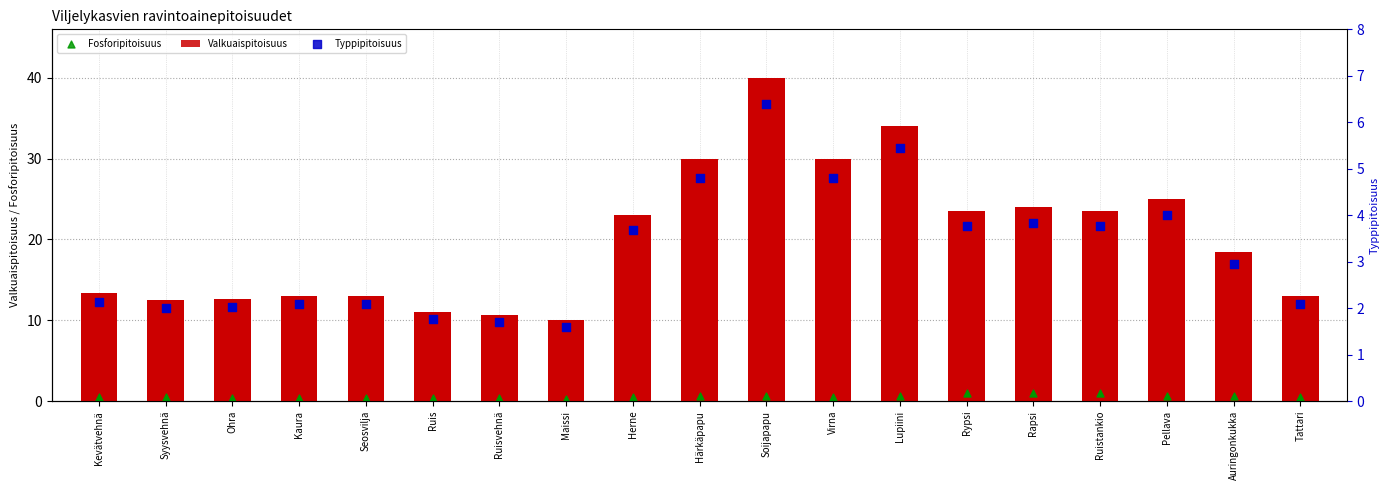

Is the value of Fosforipitoisuus at Tattari greater than the value of Typpipitoisuus at Maissi?

No